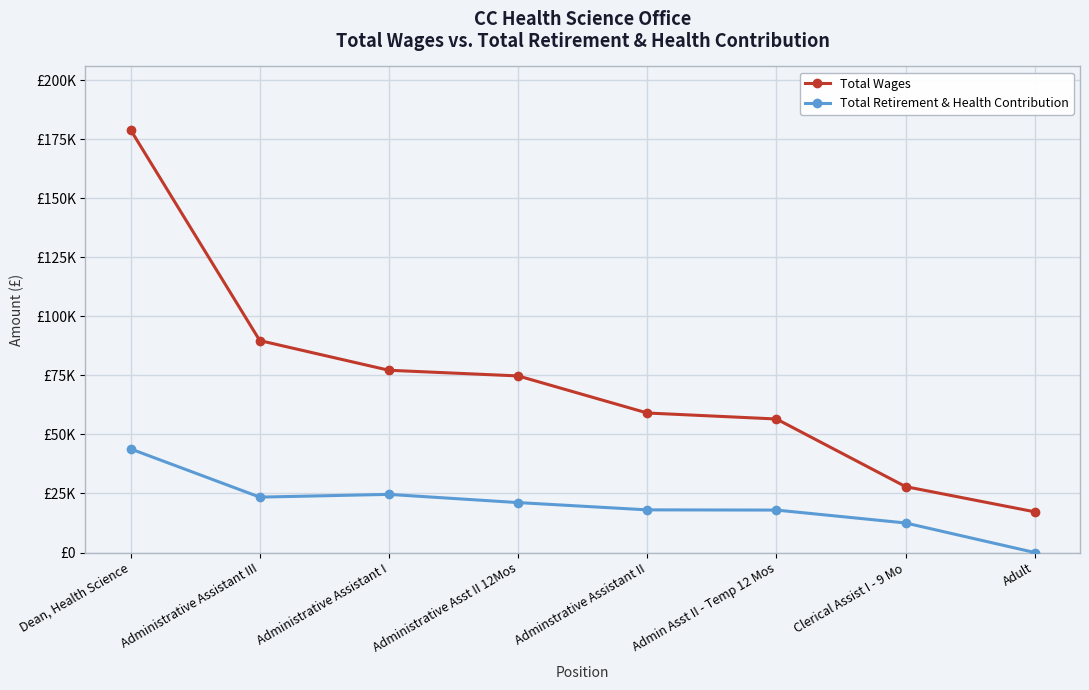

What is the difference between the maximum and minimum values in the Total Wages series?

161684